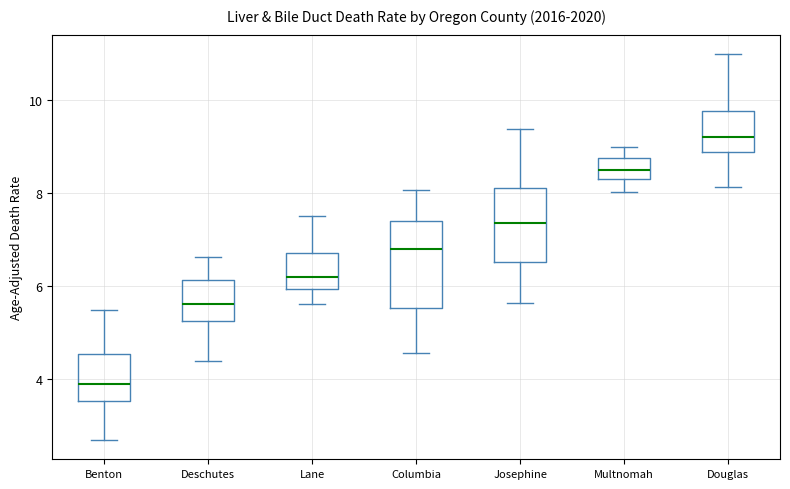

Which box has the lowest median line?

Benton